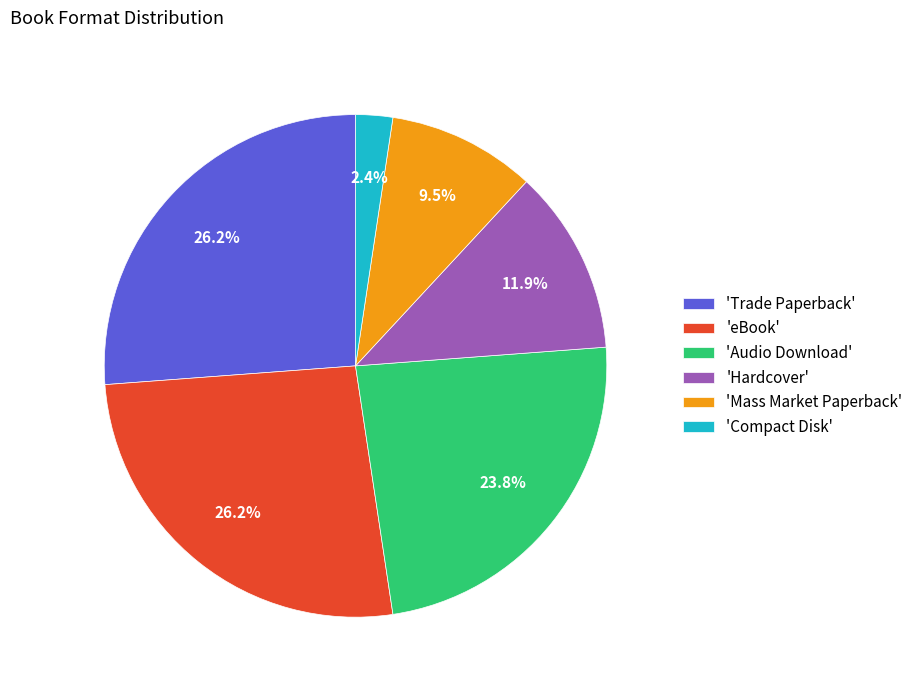

What is the total percentage of 'Trade Paperback' and 'Audio Download'?

50.0%